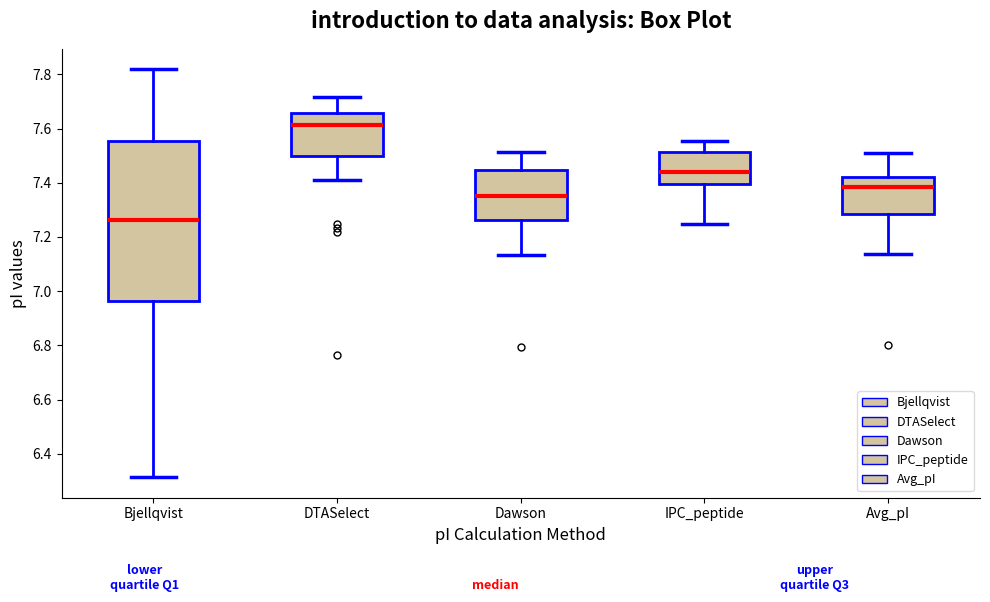

Reading left to right, read every box against the y-axis: the position of its median line, the range the box covers, and the ends of its whiskers. The values are not printed on the chart, so give them approximately, as read against the axis.

Bjellqvist: median 7.26, box 6.96 to 7.56, whiskers 6.32 to 7.82
DTASelect: median 7.62, box 7.50 to 7.66, whiskers 7.42 to 7.72
Dawson: median 7.36, box 7.26 to 7.44, whiskers 7.14 to 7.52
IPC_peptide: median 7.44, box 7.40 to 7.52, whiskers 7.24 to 7.56
Avg_pI: median 7.38, box 7.28 to 7.42, whiskers 7.14 to 7.50